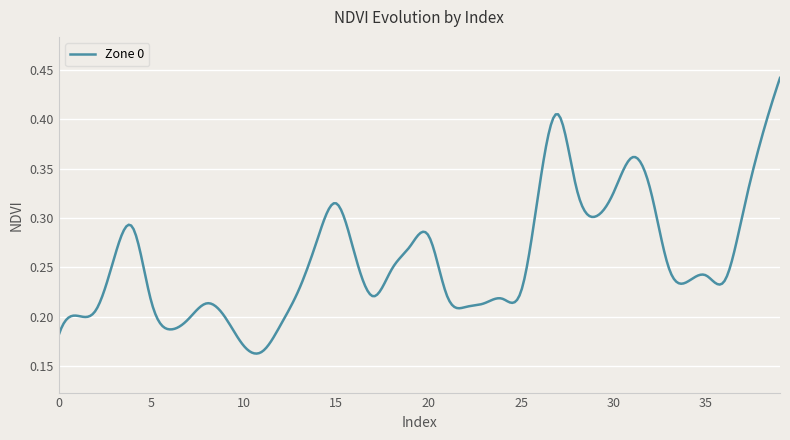

How many lines are shown in the chart?

1